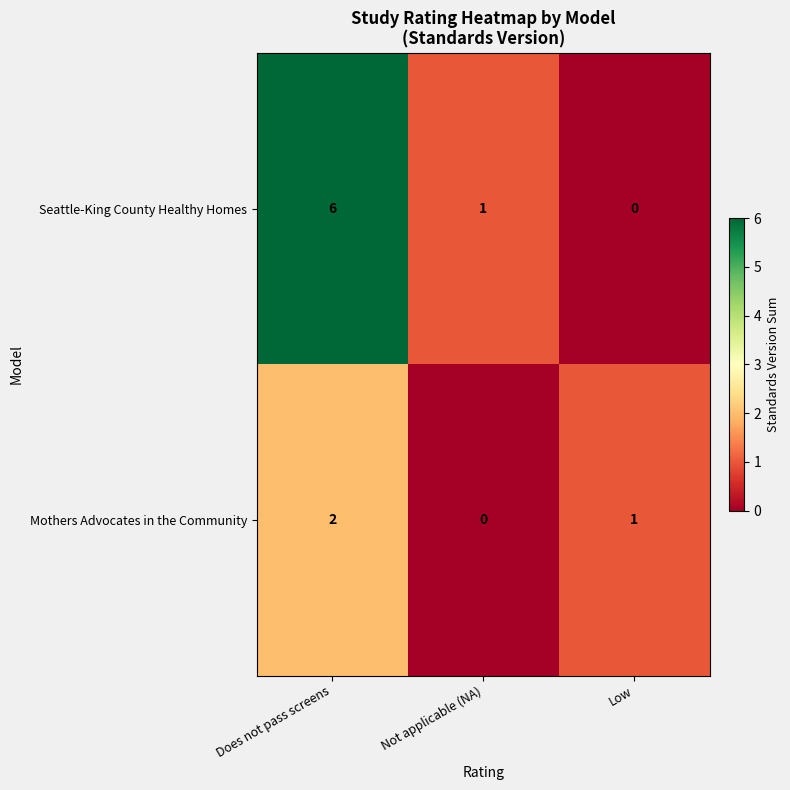

The value of Seattle-King County Healthy Homes at Not applicable (NA) is 1. True or false?

True